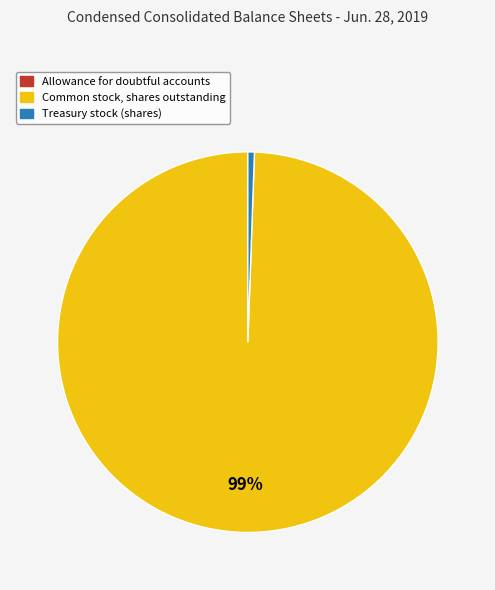

To the nearest percent, what percentage of the pie is Treasury stock (shares)?

1%